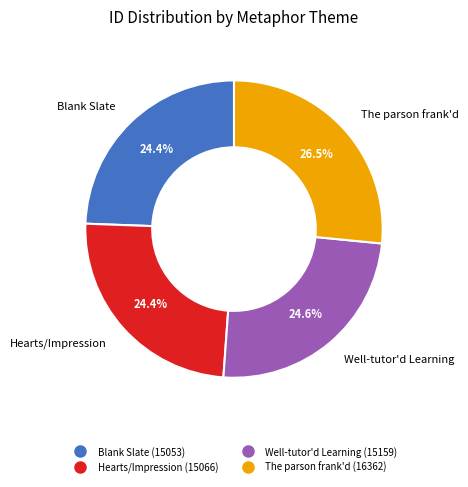

Count the number of slices in the pie.

4